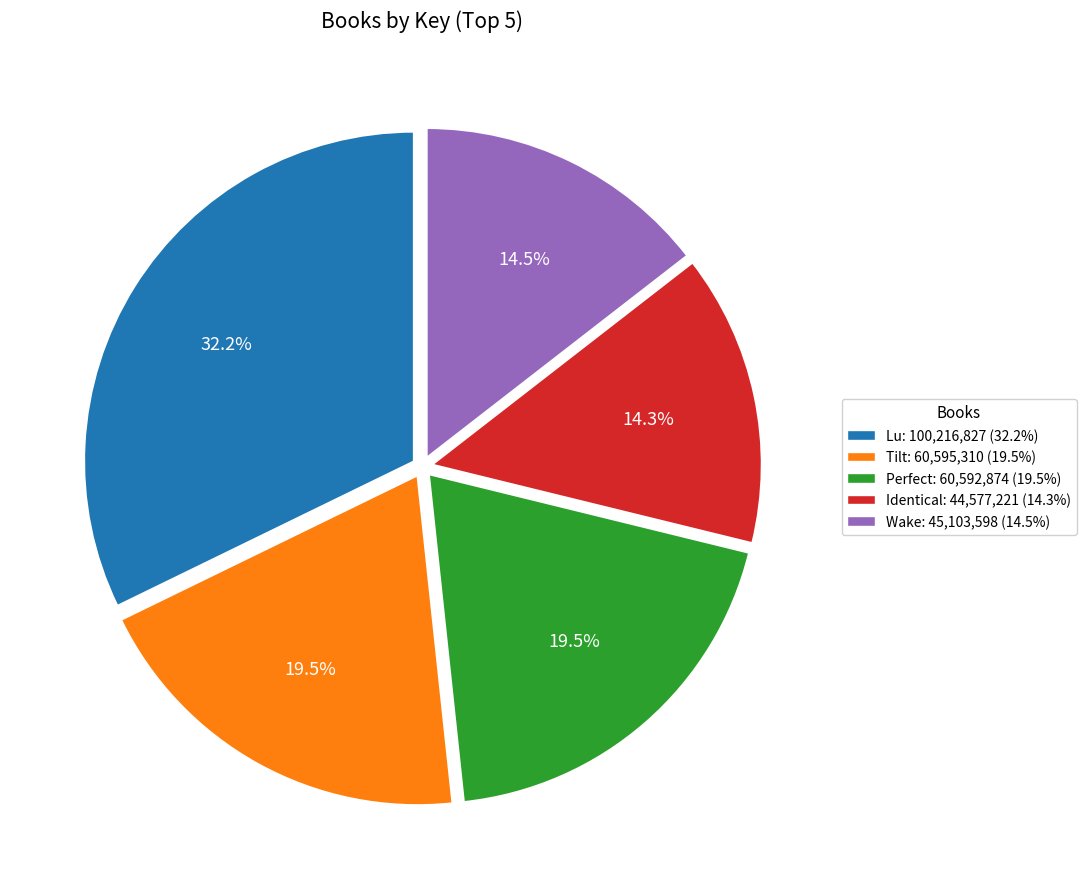

What percentage is the Identical slice, to the nearest percent?

14%